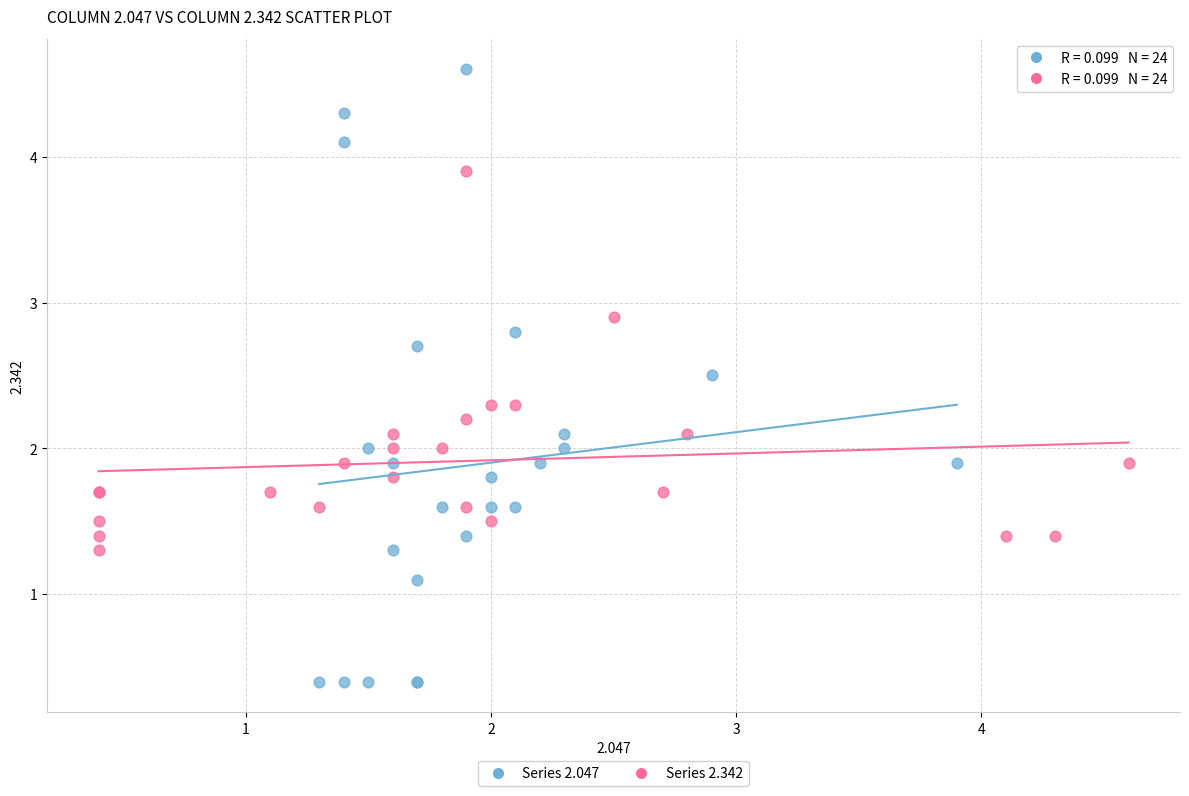

Which series has the widest spread of Y values?

Series 2.047